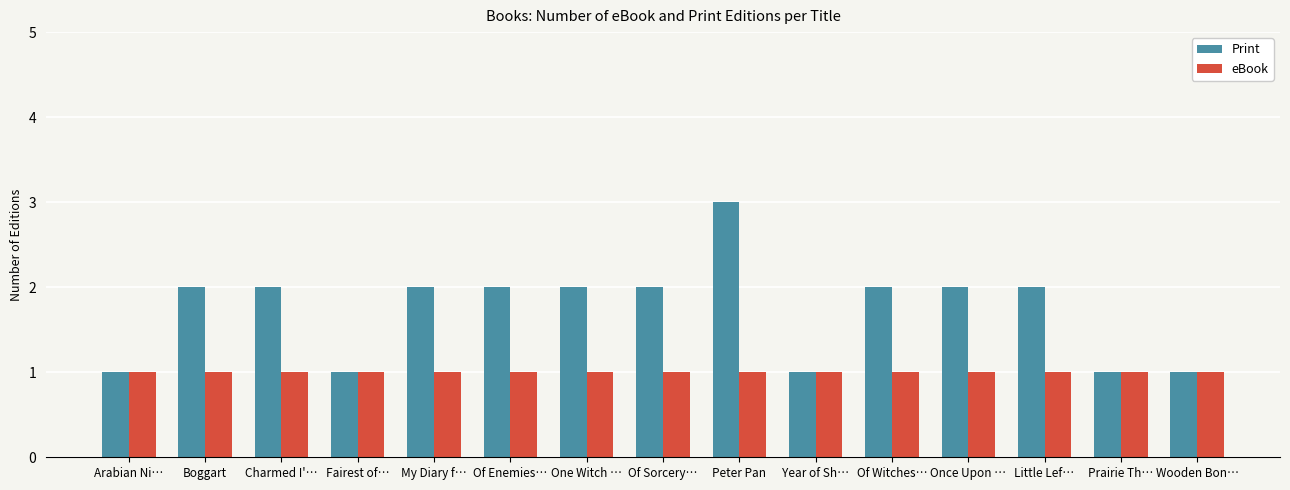

True or false: eBook has a value of 2 at My Diary f….

False